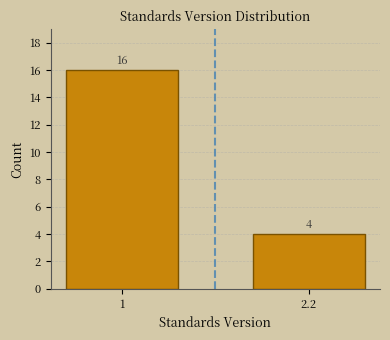

Reading left to right, what are all the values shown in this chart?

1=16	2.2=4